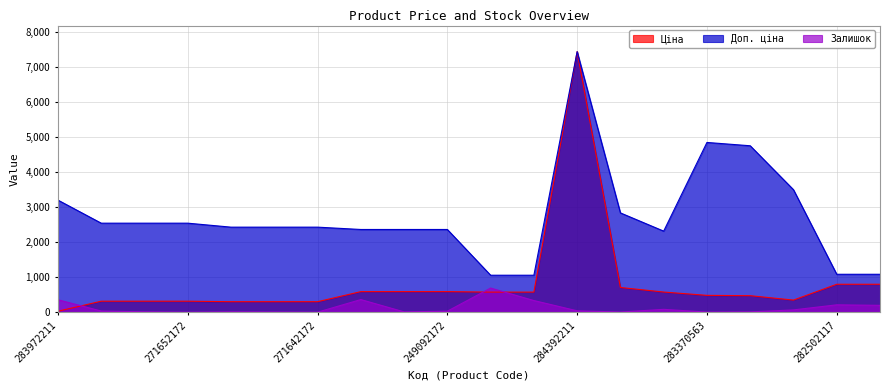

What is the label of the 14th point from the right?

271642172